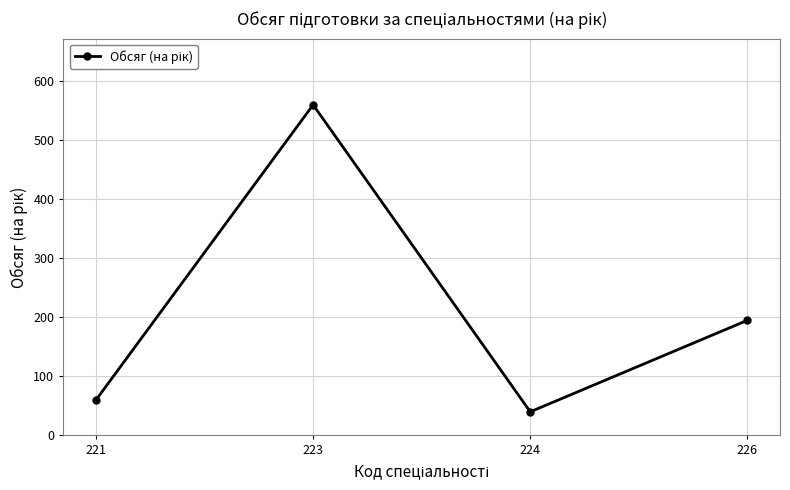

What is the difference between the maximum and second lowest values?

500